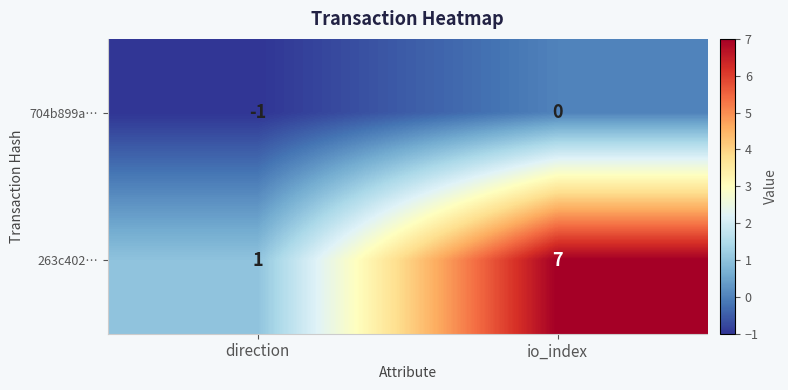

List the series in order of their peak value, lowest first.

704b899a…, 263c402…